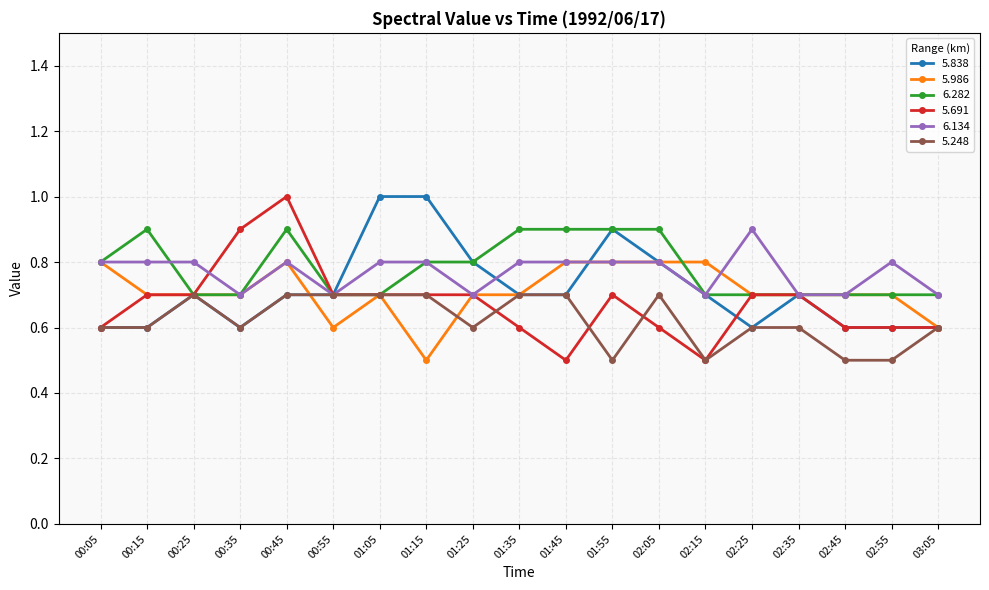

How many lines are shown in the chart?

6